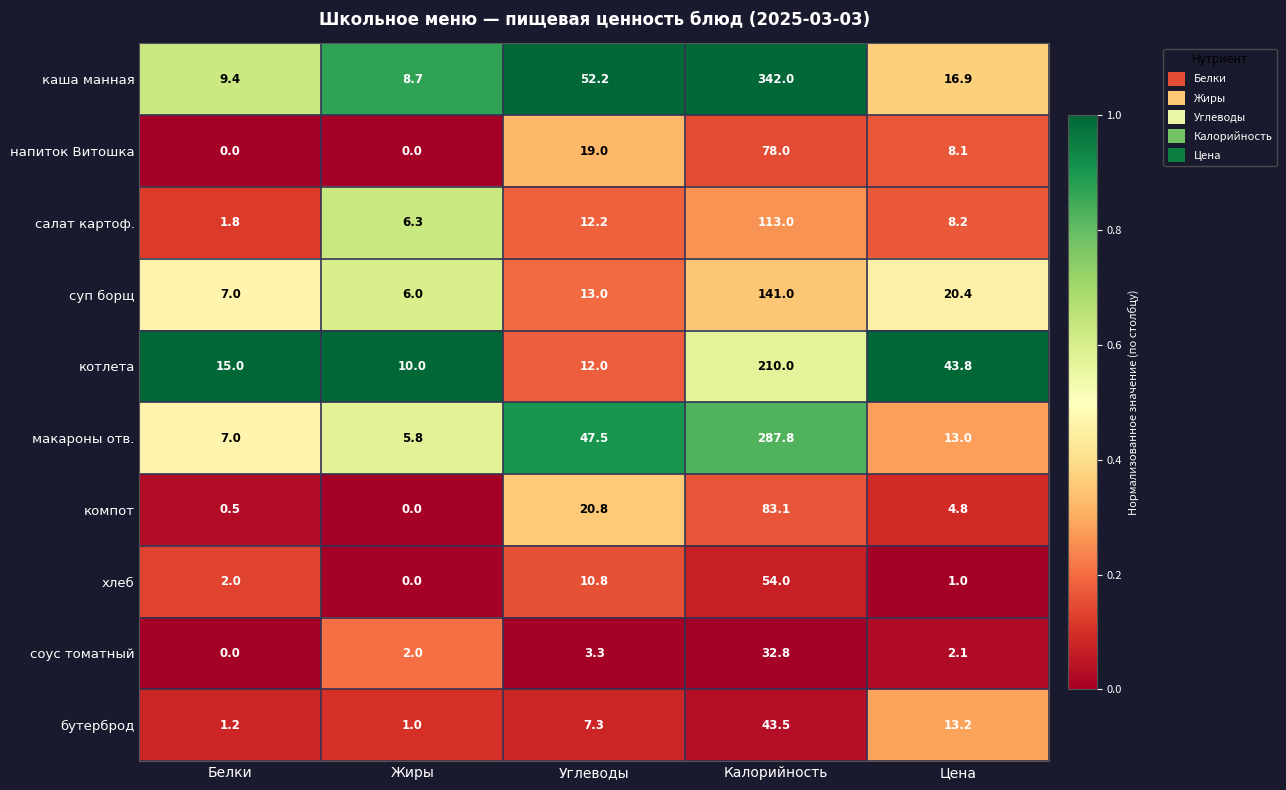

How many series are shown in this chart?

10